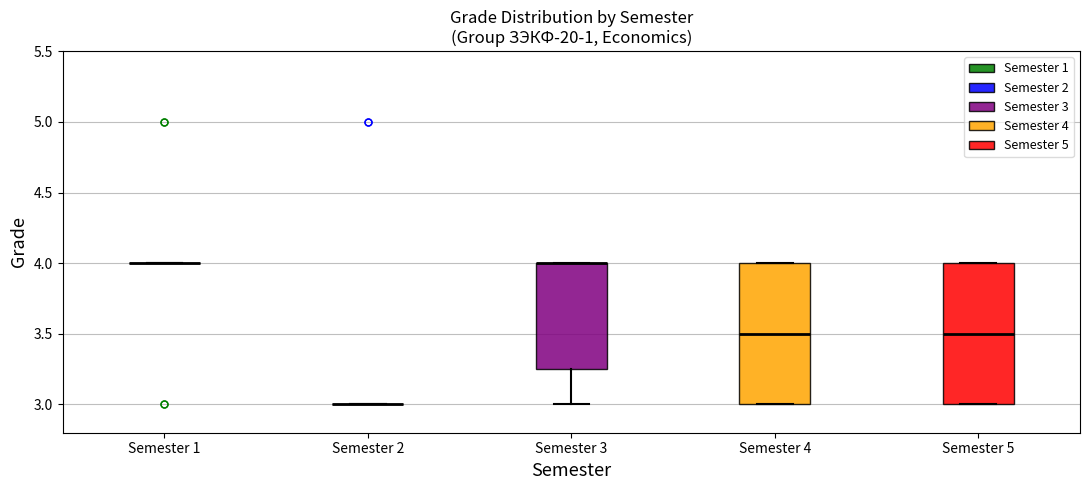

Reading left to right, read every box against the y-axis: the position of its median line, the range the box covers, and the ends of its whiskers. The values are not printed on the chart, so give them approximately, as read against the axis.

Semester 1: box collapsed to a line at 4.00, whiskers 4.00 to 4.00
Semester 2: box collapsed to a line at 3.00, whiskers 3.00 to 3.00
Semester 3: median 4.00 (drawn on the box's upper edge), box 3.25 to 4.00, whiskers 3.00 to 4.00
Semester 4: median 3.50, box 3.00 to 4.00, whiskers 3.00 to 4.00
Semester 5: median 3.50, box 3.00 to 4.00, whiskers 3.00 to 4.00